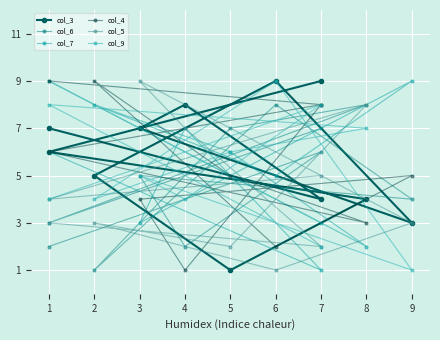

The value of col_9 at 4 is 6. True or false?

False